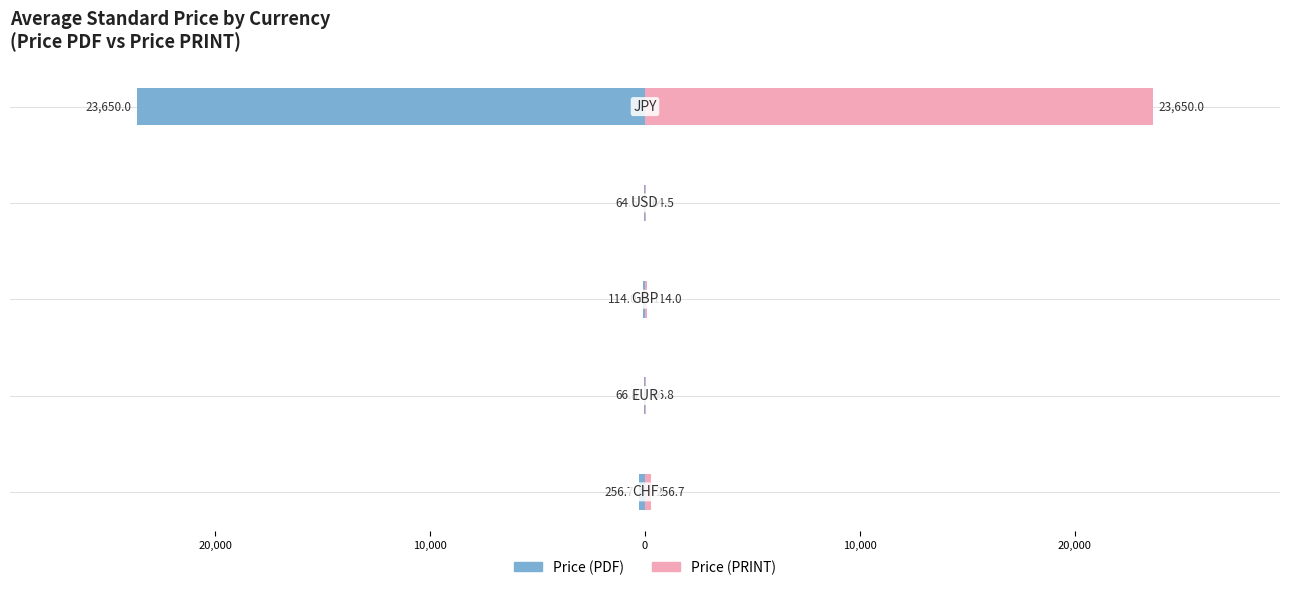

The Price (PDF) series shows -101.4 at 0. True or false?

False